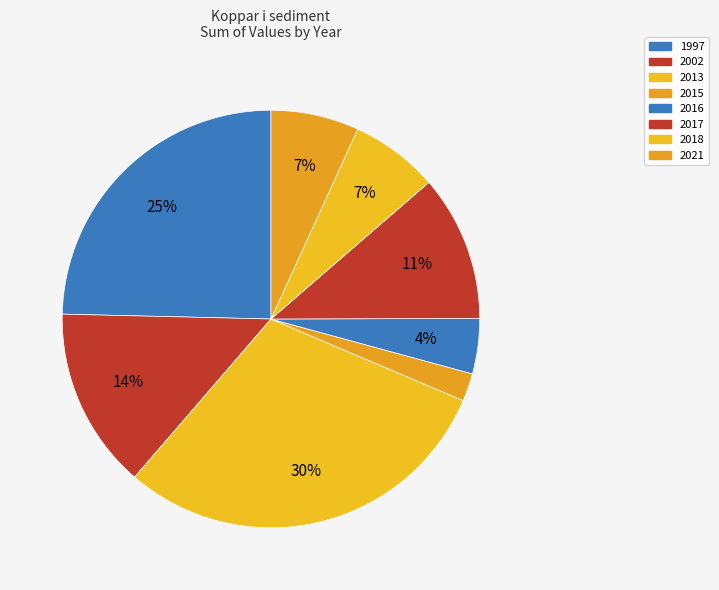

Is it true that 2017 is 20% of the pie?

False